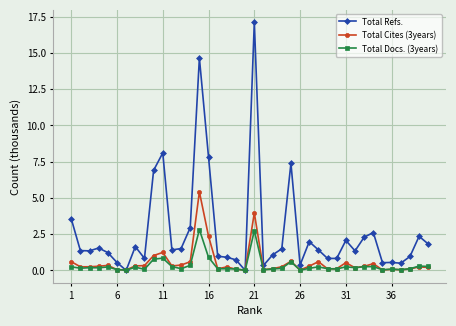

How many lines are shown in the chart?

3